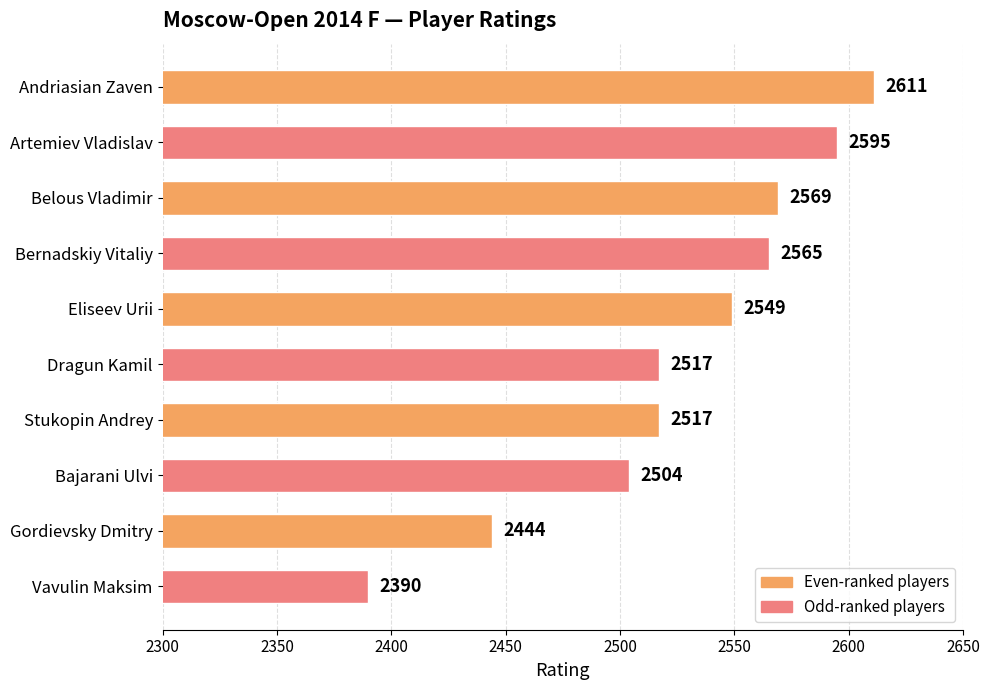

True or false: the data shows 2390 at Vavulin Maksim.

True